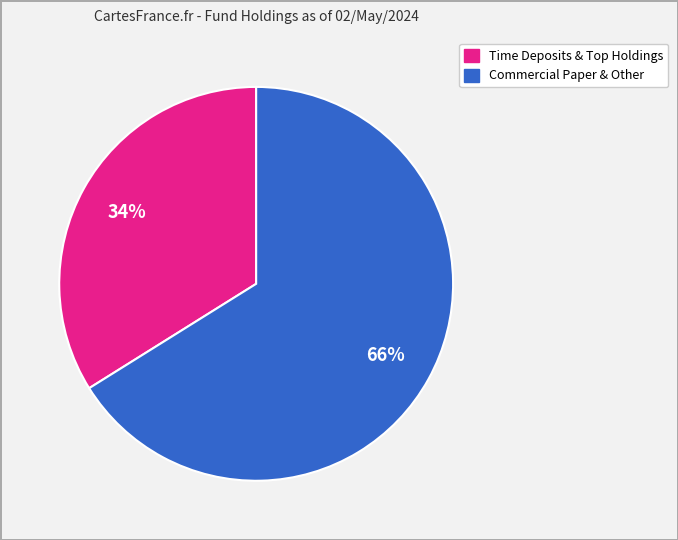

To the nearest percent, what is the average slice percentage?

50%